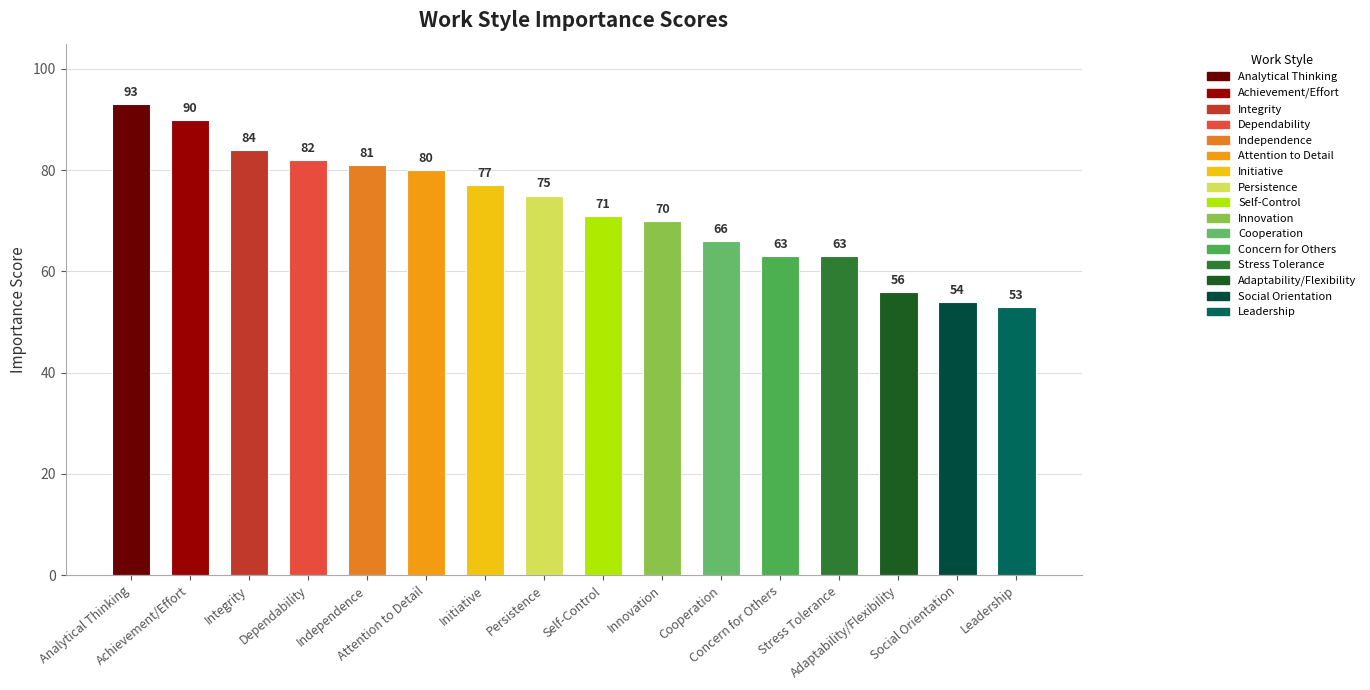

What is the greatest value displayed?

93